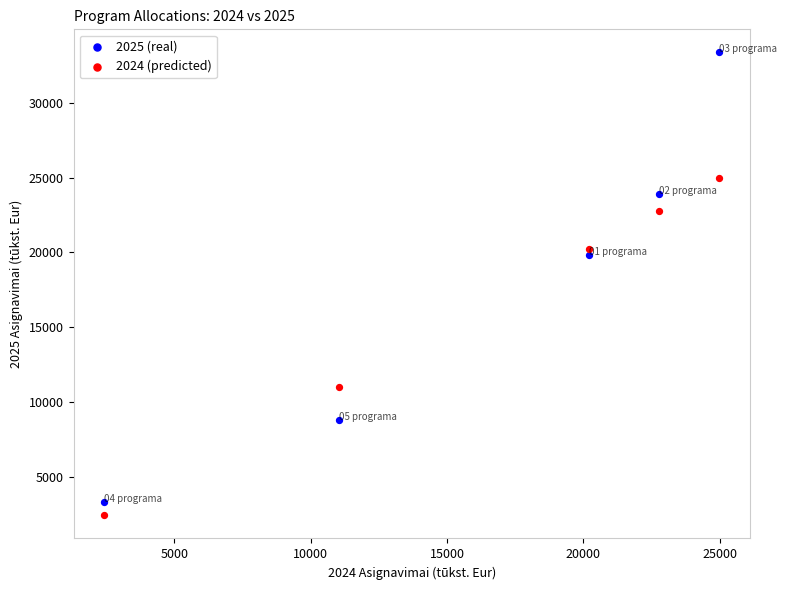

In the 2025 (real) series, what Y value is closest to 18359?

19850.1